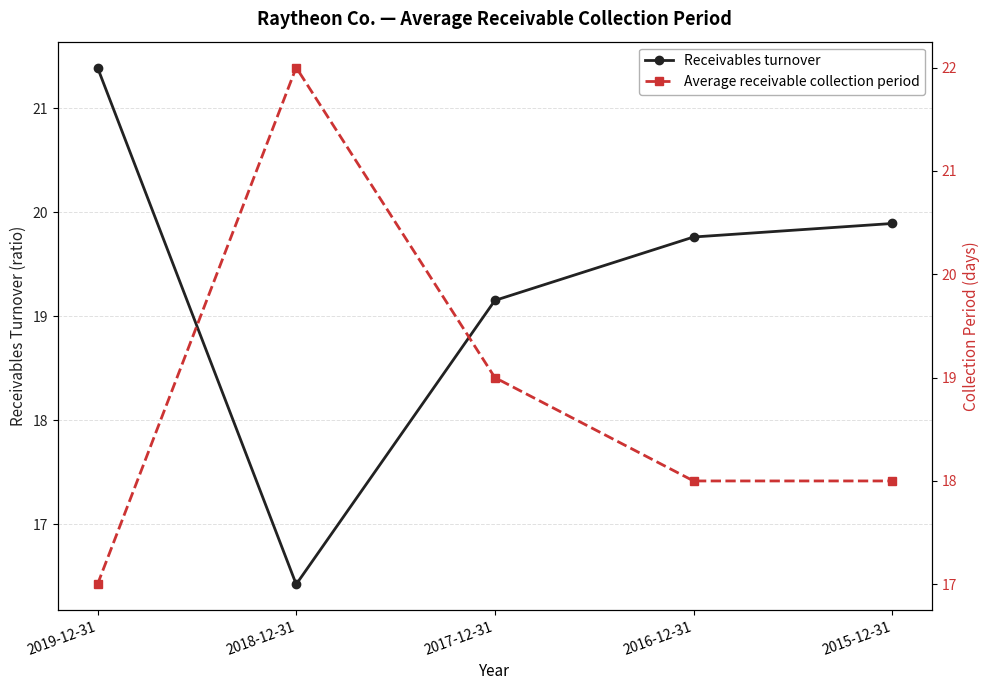

How many lines are shown in the chart?

2